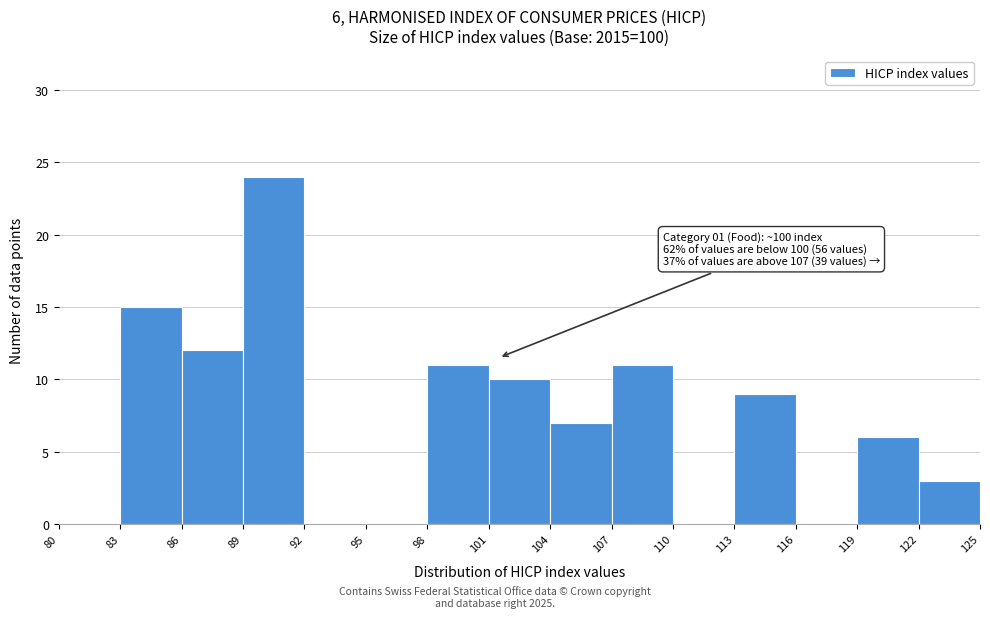

Over which range of the x-axis is the bar tallest?

89 to 92